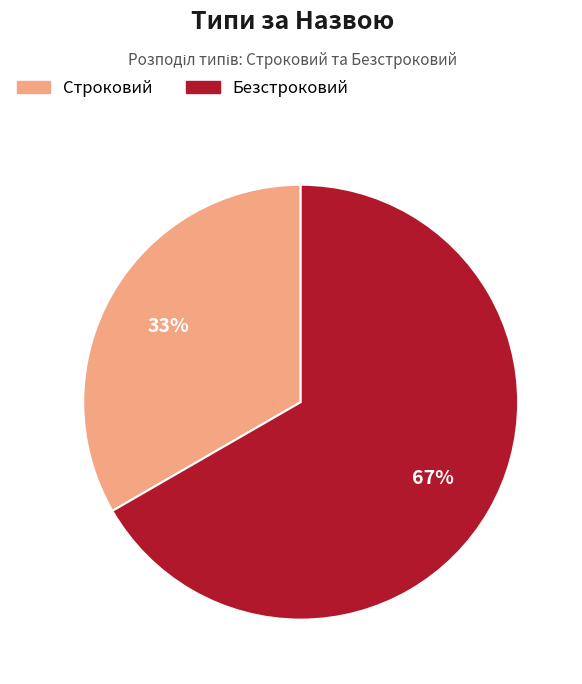

True or false: Безстроковий accounts for 77% of the total.

False